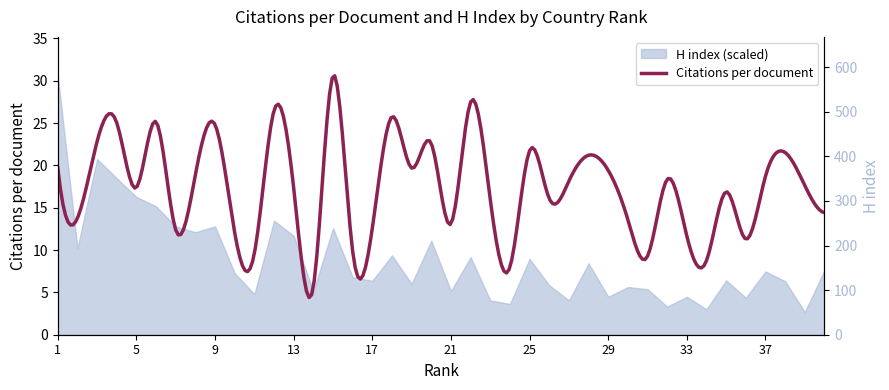

Approximately how many times larger is the value at 1 compared to 6?

2.0